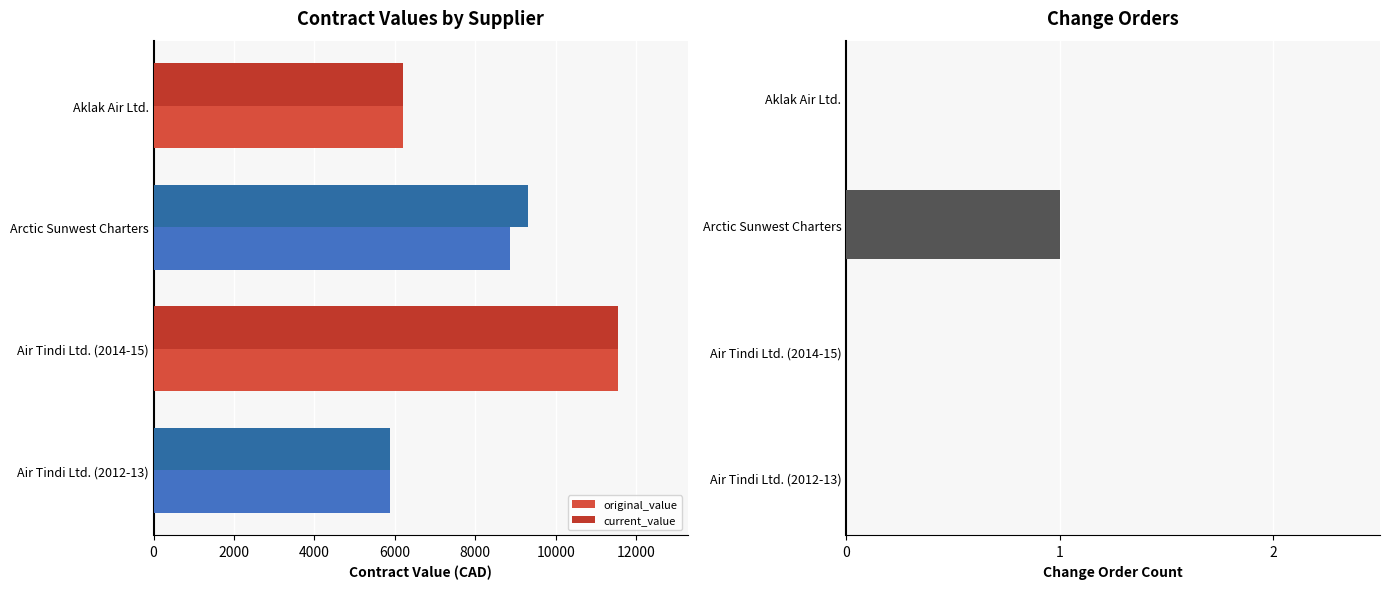

Which series has the largest range (max minus min)?

original_value